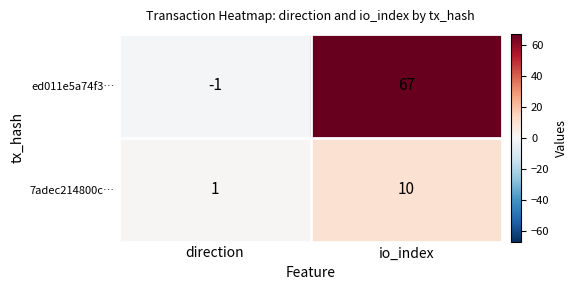

The ed011e5a74f3… series shows 67 at io_index. True or false?

True